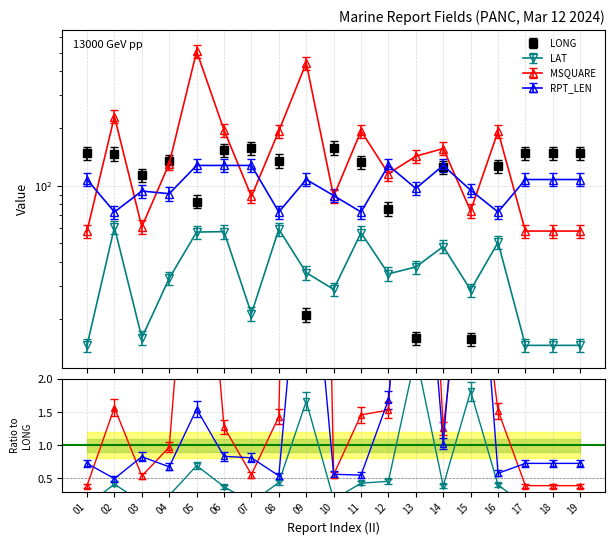

What is the highest value of the MSQUARE series?

507.0